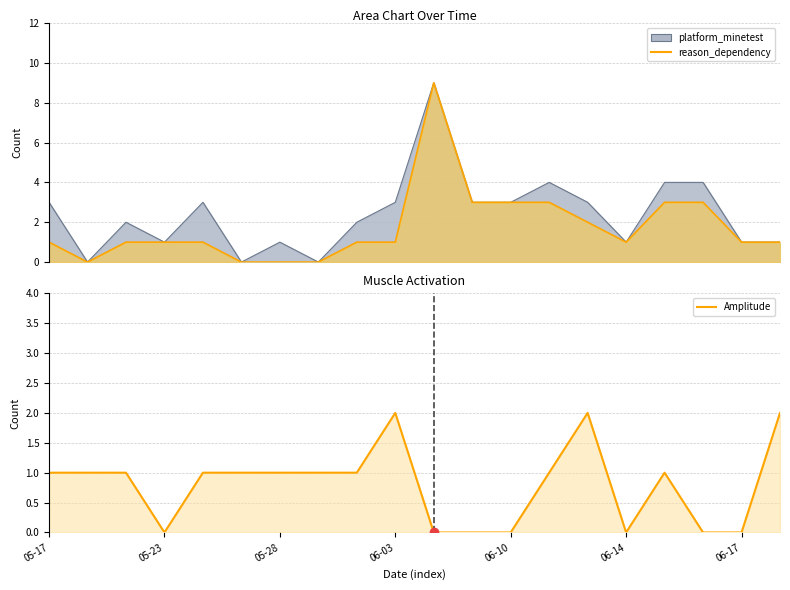

What is the difference between the maximum and minimum values?

2